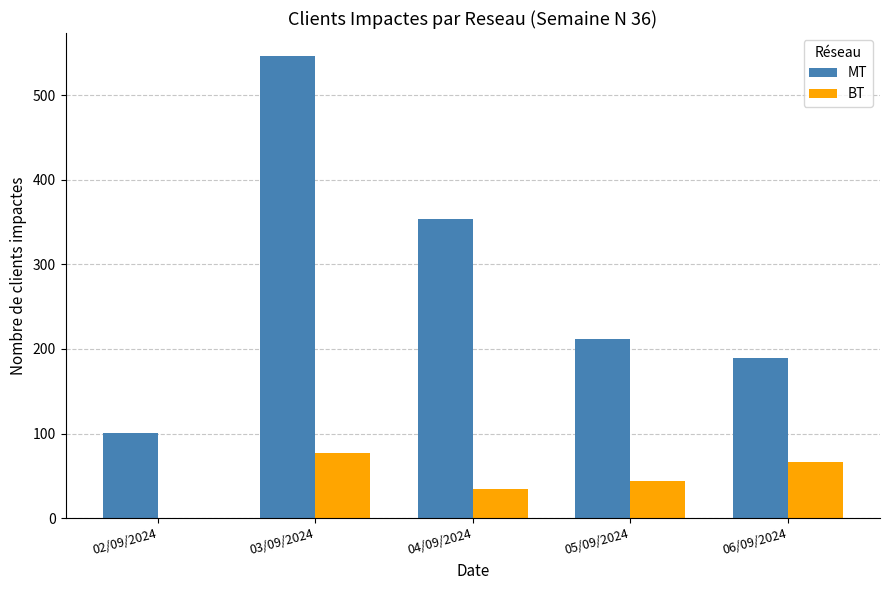

Are the bars grouped side by side (vs. stacked)?

Yes